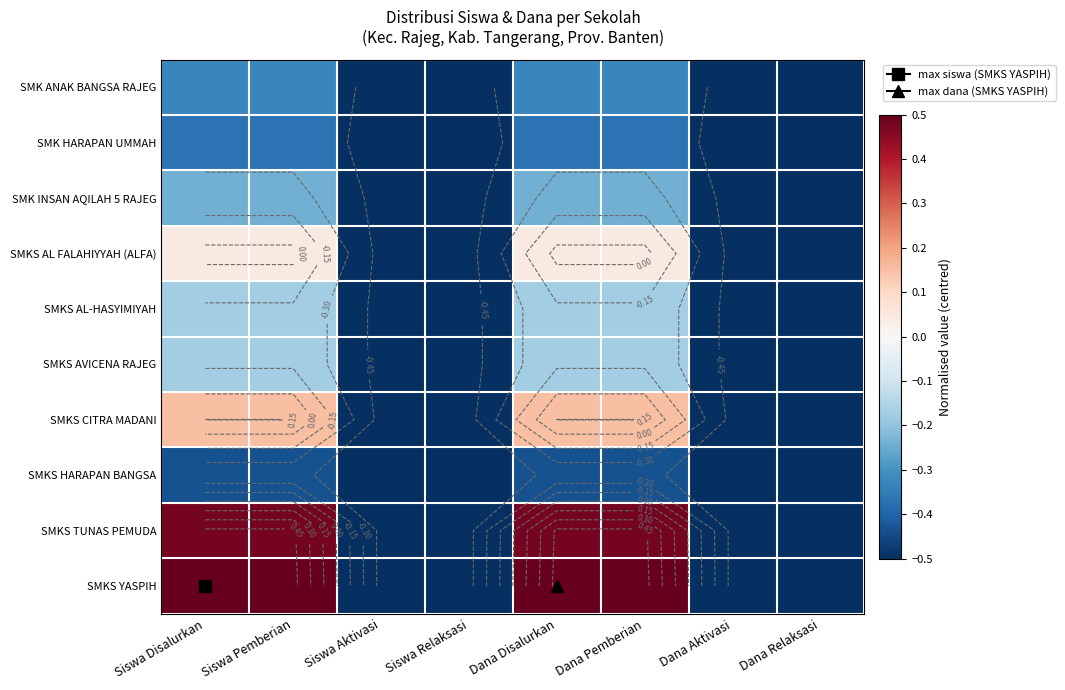

What is the highest value of the SMK HARAPAN UMMAH series?

-0.4